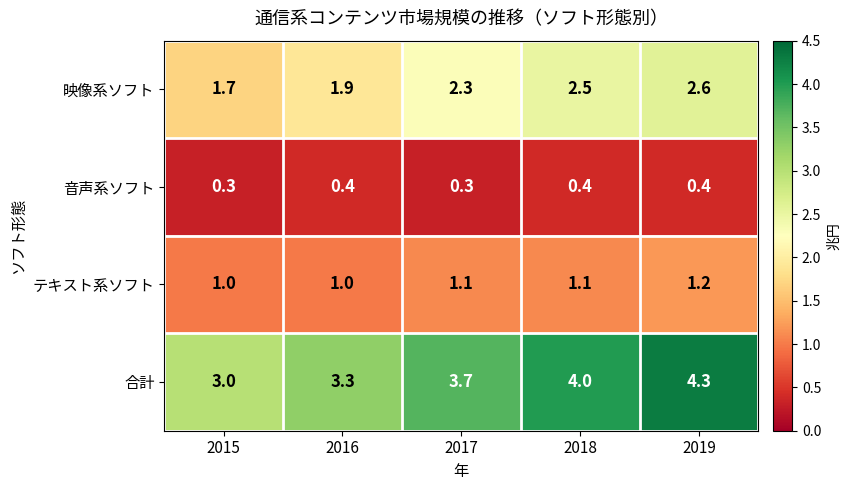

Reading left to right, list all the values displayed in this chart.

映像系ソフト: 1.7	1.9	2.3	2.5	2.6
音声系ソフト: 0.3	0.4	0.3	0.4	0.4
テキスト系ソフト: 1.0	1.0	1.1	1.1	1.2
合計: 3.0	3.3	3.7	4.0	4.3